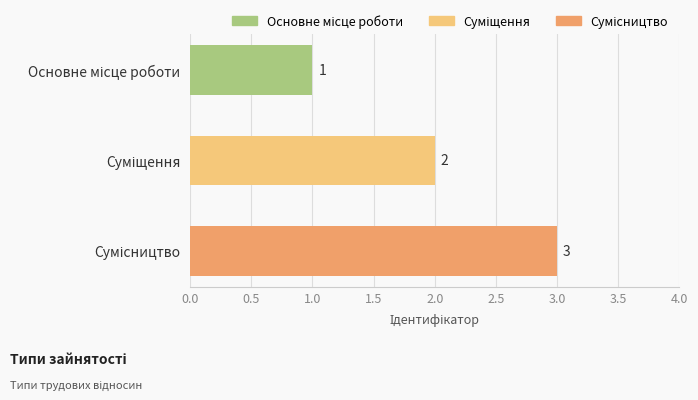

What is the greatest value displayed?

3